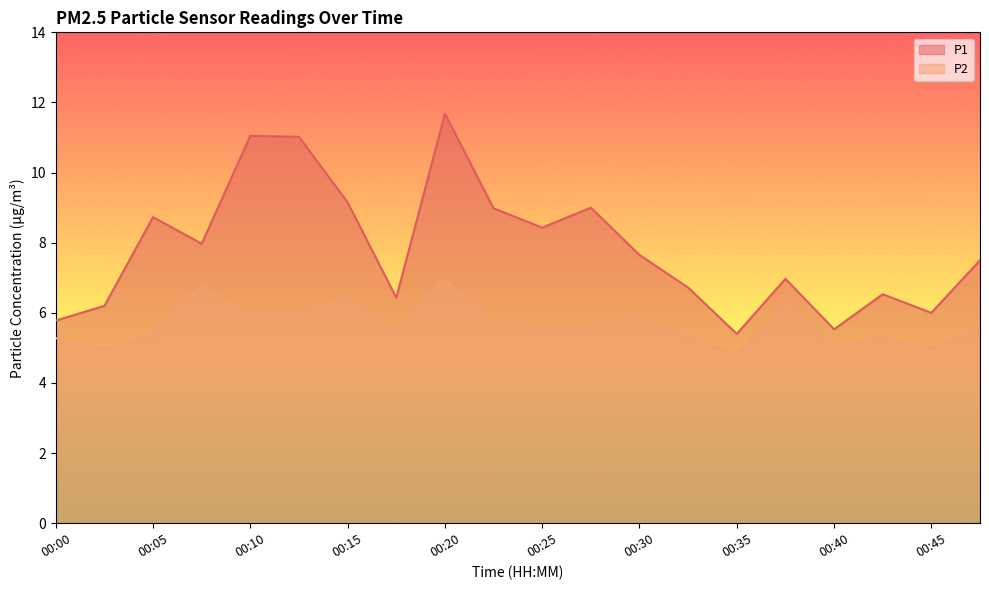

Is the value of P2 at 00:28 greater than the value of P1 at 00:40?

Yes